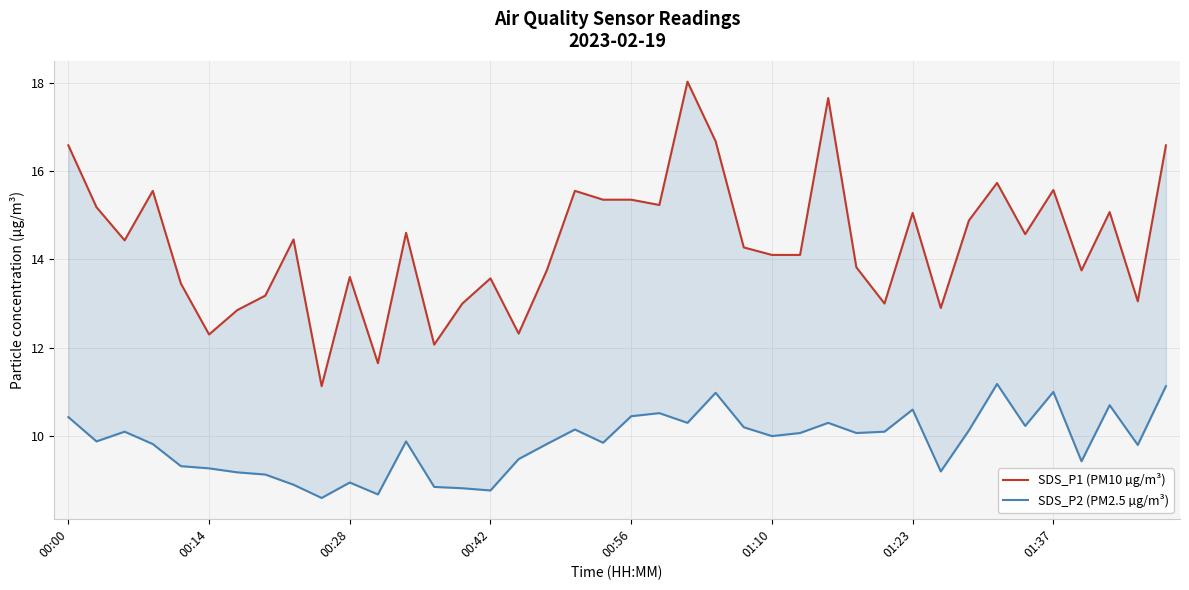

True or false: SDS_P1 (PM10 µg/m³) and SDS_P2 (PM2.5 µg/m³) cross at least once.

False